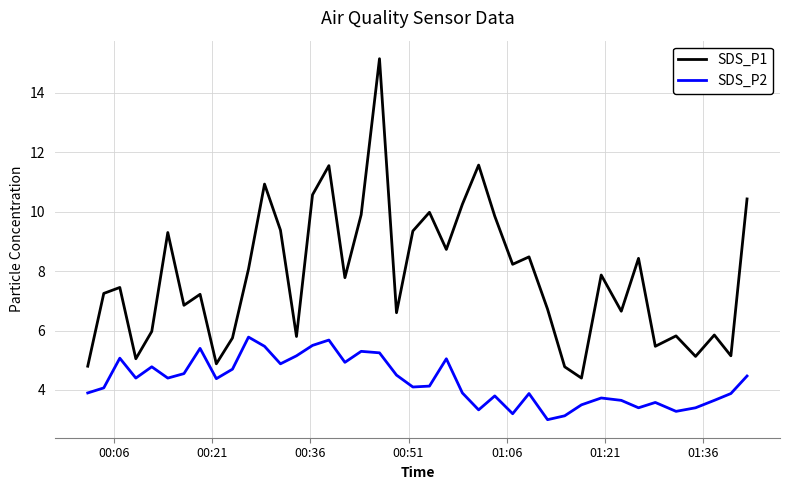

Which series has the widest spread of values?

SDS_P1